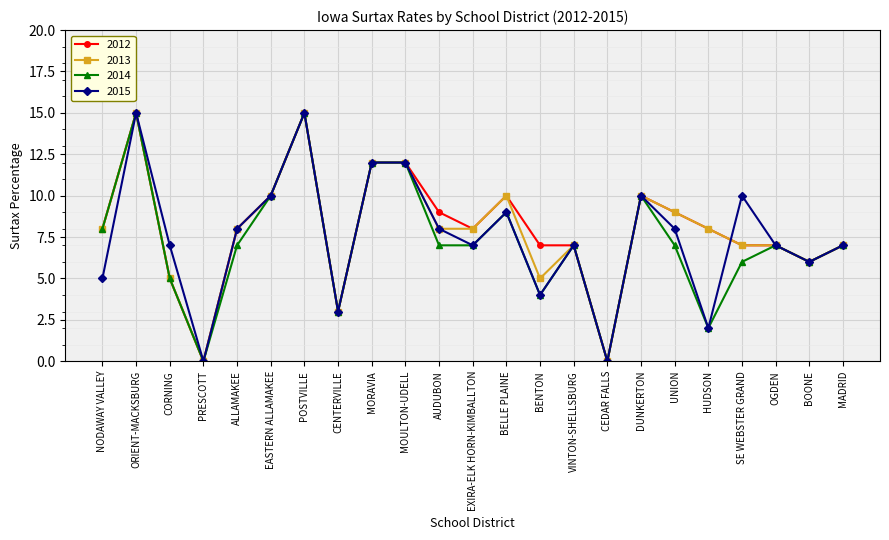

Is it true that 2014 equals 8 at NODAWAY VALLEY?

True